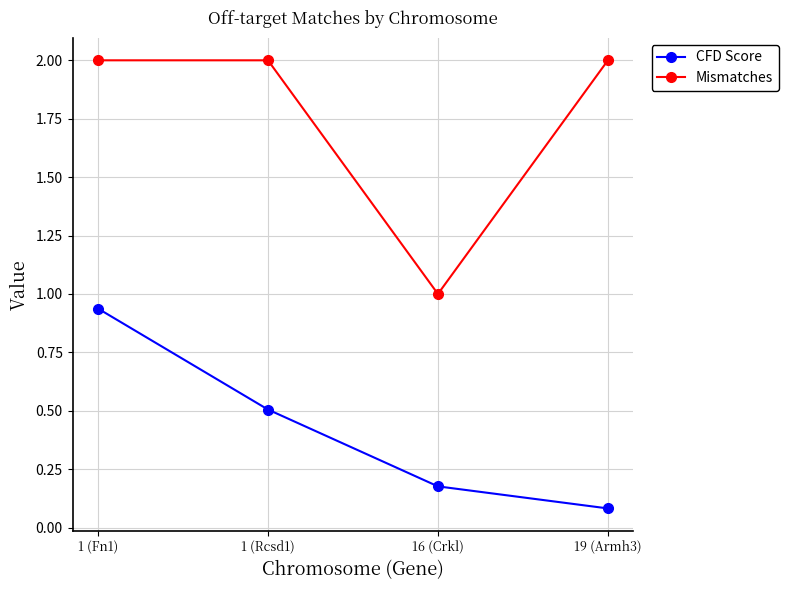

What are all the series names shown in the legend?

CFD Score, Mismatches